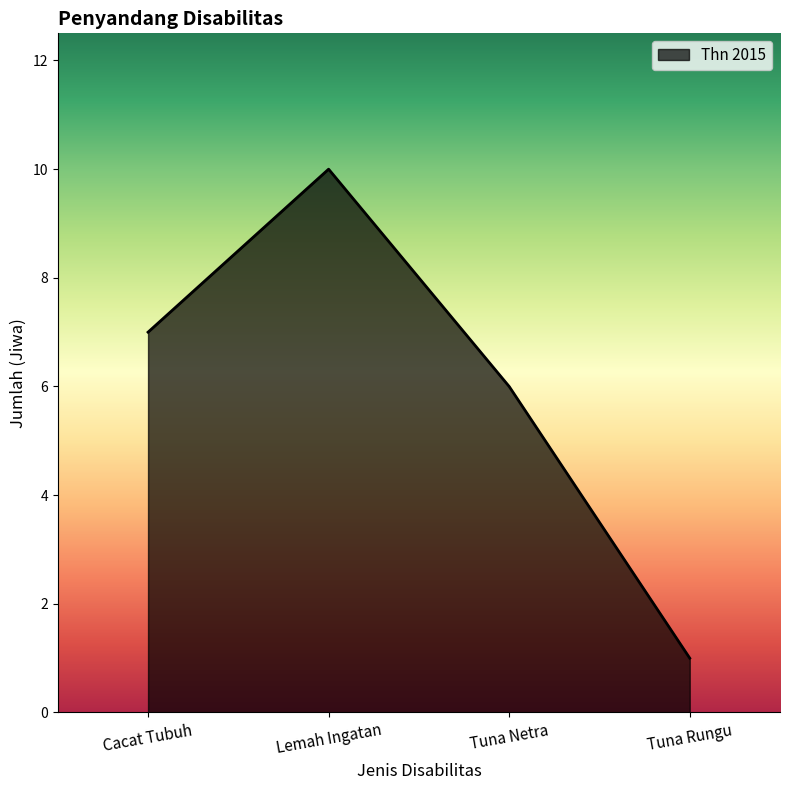

What is the change in value from Lemah Ingatan to Tuna Netra?

-4